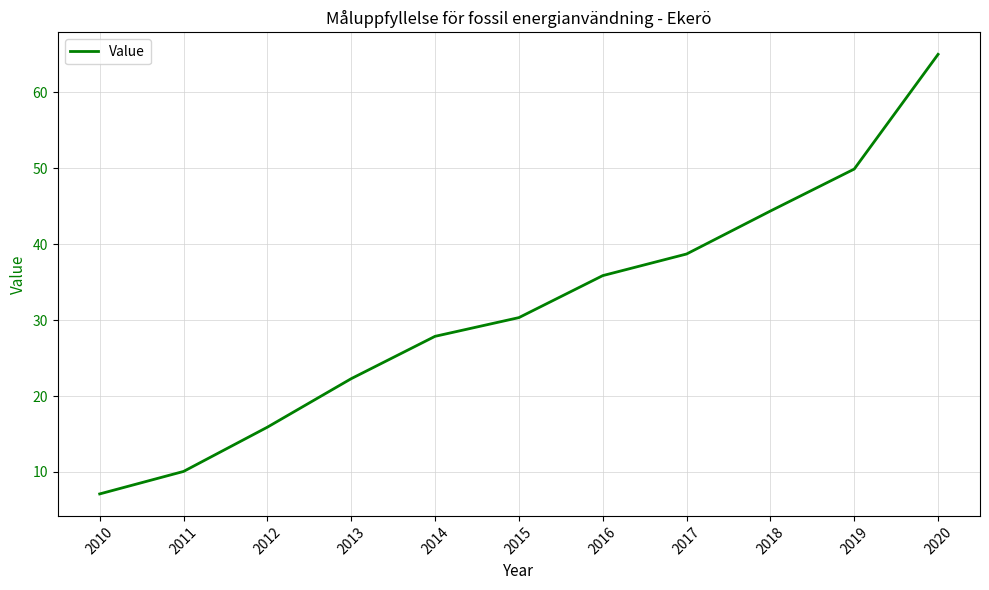

Reading left to right, list all the values displayed in this chart.

2010=7.1	2011=10.1	2012=15.9	2013=22.3	2014=27.9	2015=30.3	2016=35.9	2017=38.7	2018=44.4	2019=49.9	2020=65.0